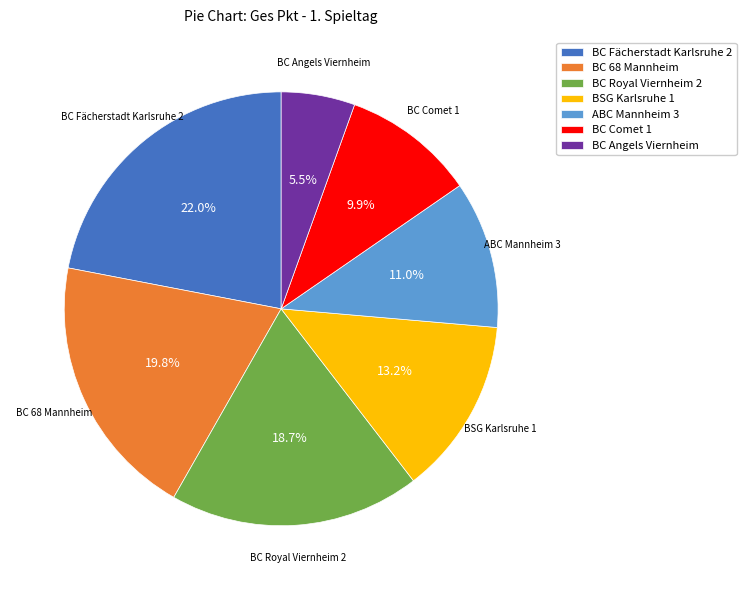

Does ABC Mannheim 3 account for over 50% of the chart?

No